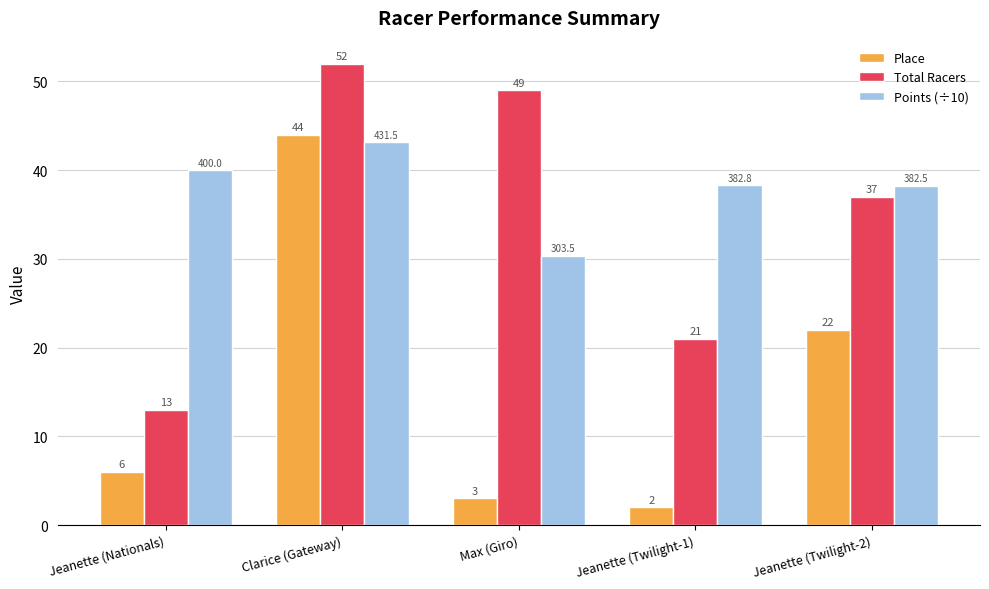

The value of Total Racers at Clarice (Gateway) is 79.7. True or false?

False